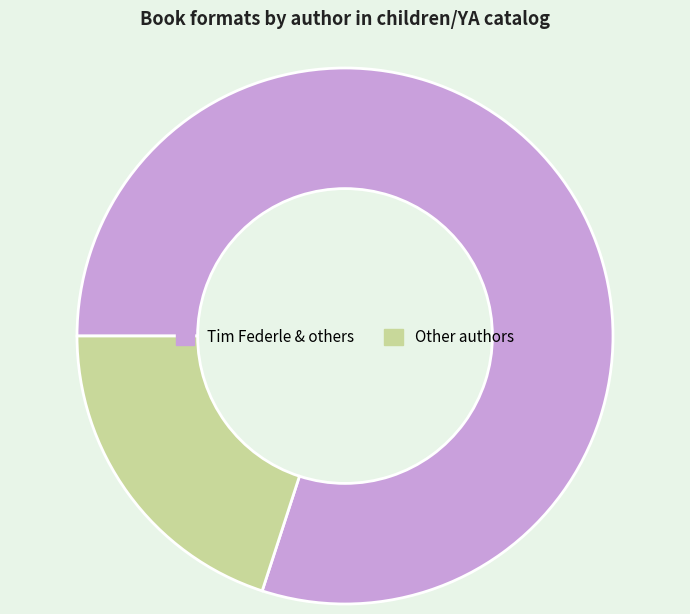

Which slice is the smallest?

Other authors